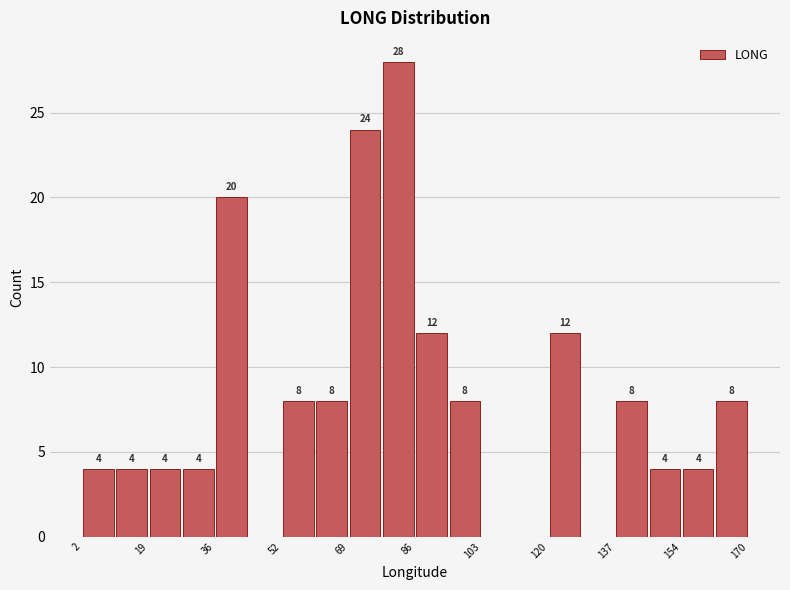

Over which range of the x-axis is the bar tallest?

78 to 86